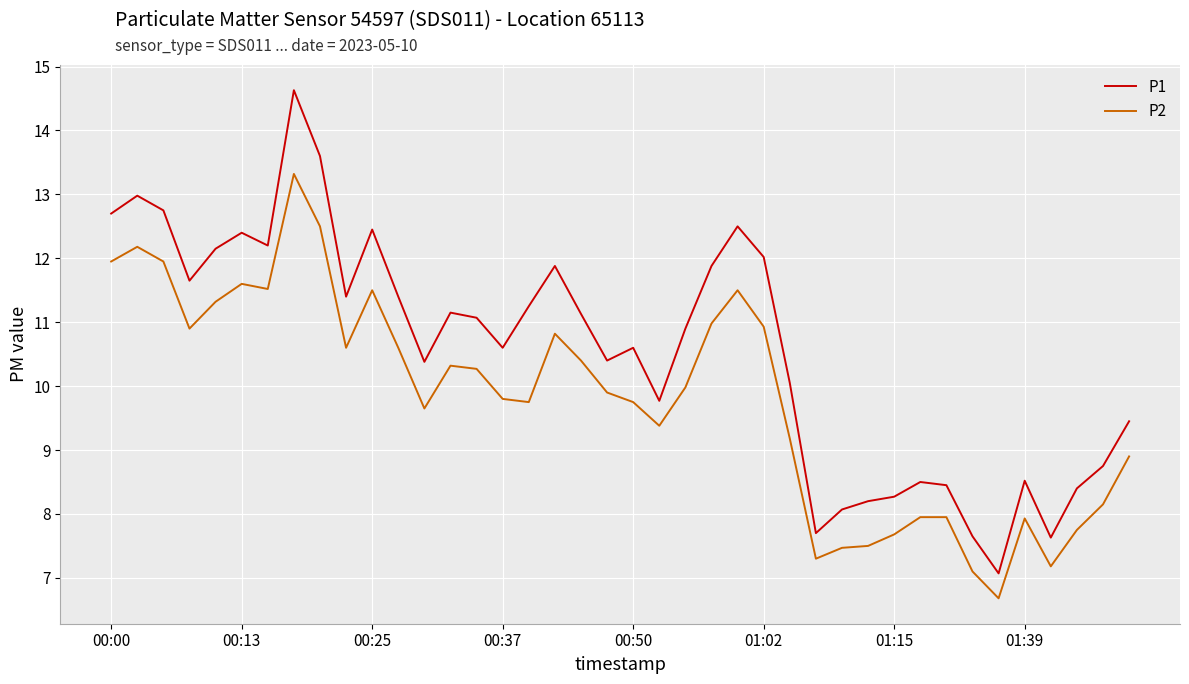

What is the average value of the P1 series?

10.6